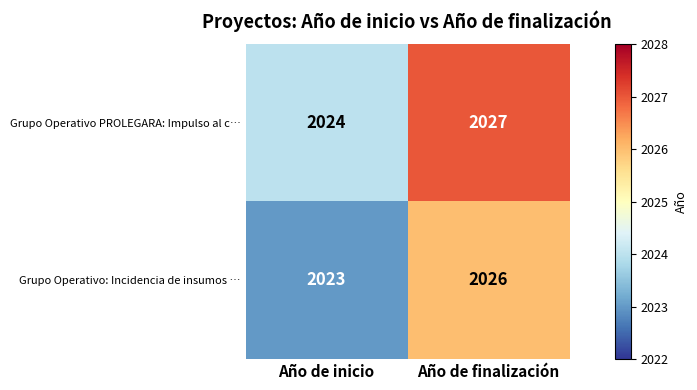

What is the approximate value of Grupo Operativo: Incidencia de insumos … at Año de inicio?

2023